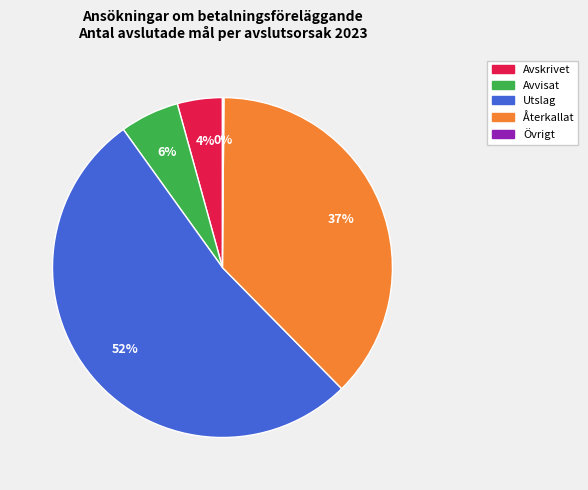

Which category accounts for the majority?

Utslag